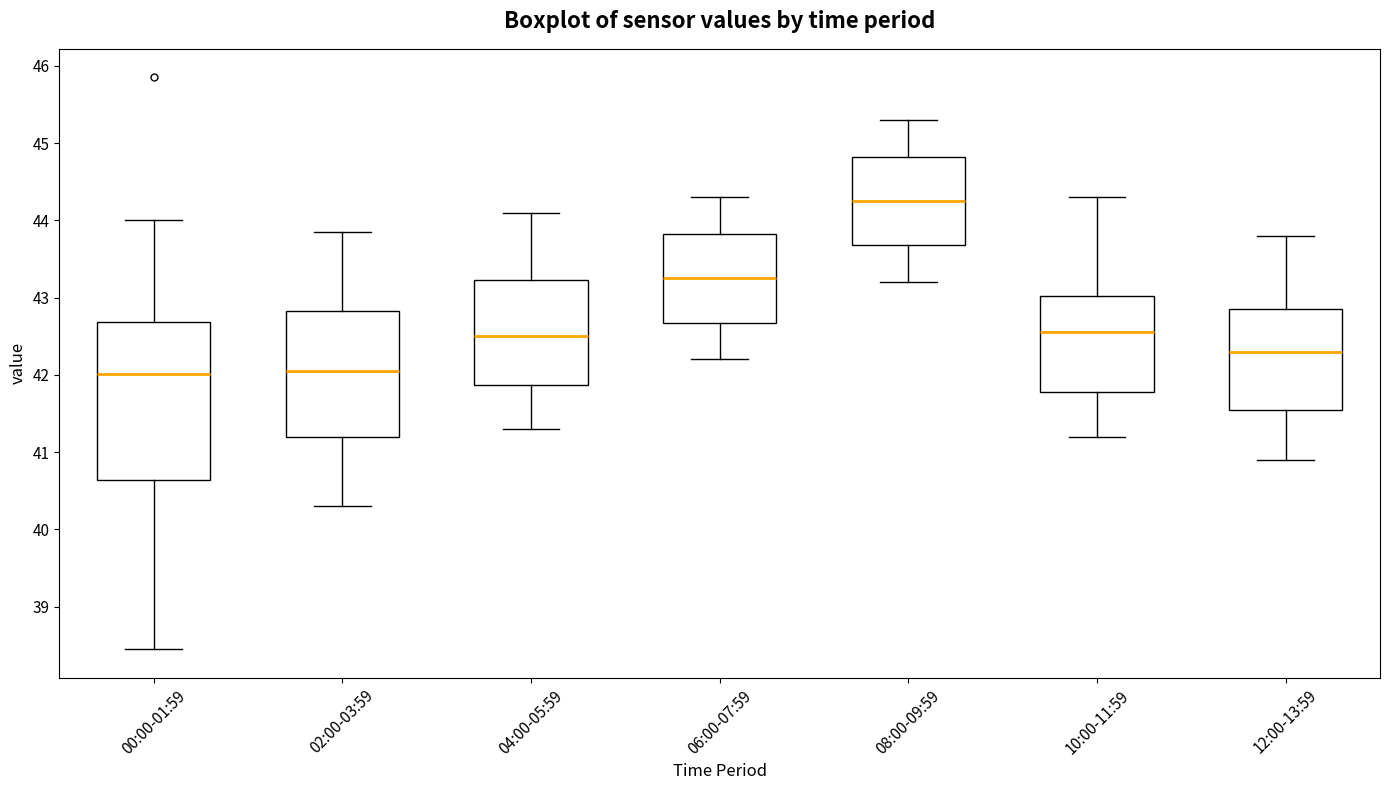

Reading left to right, read every box against the y-axis: the position of its median line, the range the box covers, and the ends of its whiskers. The values are not printed on the chart, so give them approximately, as read against the axis.

00:00-01:59: median 42.0, box 40.6 to 42.7, whiskers 38.5 to 44.0
02:00-03:59: median 42.1, box 41.2 to 42.8, whiskers 40.3 to 43.9
04:00-05:59: median 42.5, box 41.9 to 43.2, whiskers 41.3 to 44.1
06:00-07:59: median 43.3, box 42.7 to 43.8, whiskers 42.2 to 44.3
08:00-09:59: median 44.3, box 43.7 to 44.8, whiskers 43.2 to 45.3
10:00-11:59: median 42.6, box 41.8 to 43.0, whiskers 41.2 to 44.3
12:00-13:59: median 42.3, box 41.6 to 42.9, whiskers 40.9 to 43.8